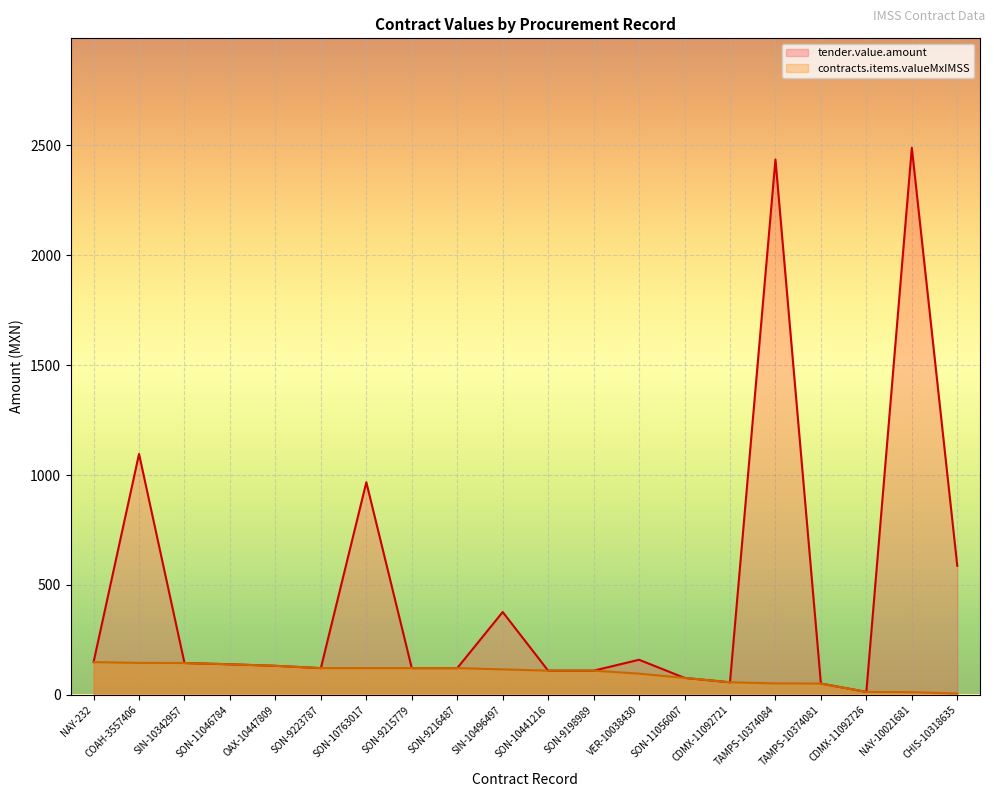

Where is contracts.items.valueMxIMSS nearest to the value 77?

SON-11056007